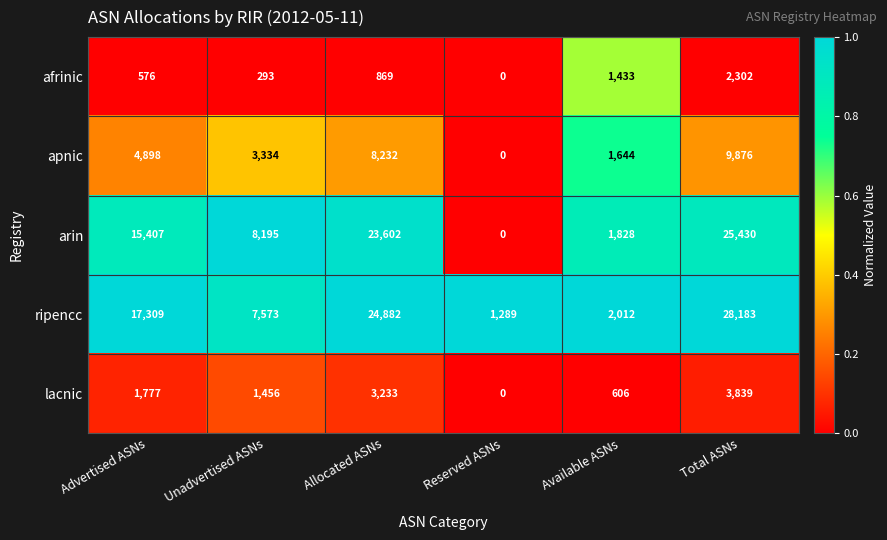

Which series has the largest total across all categories?

ripencc